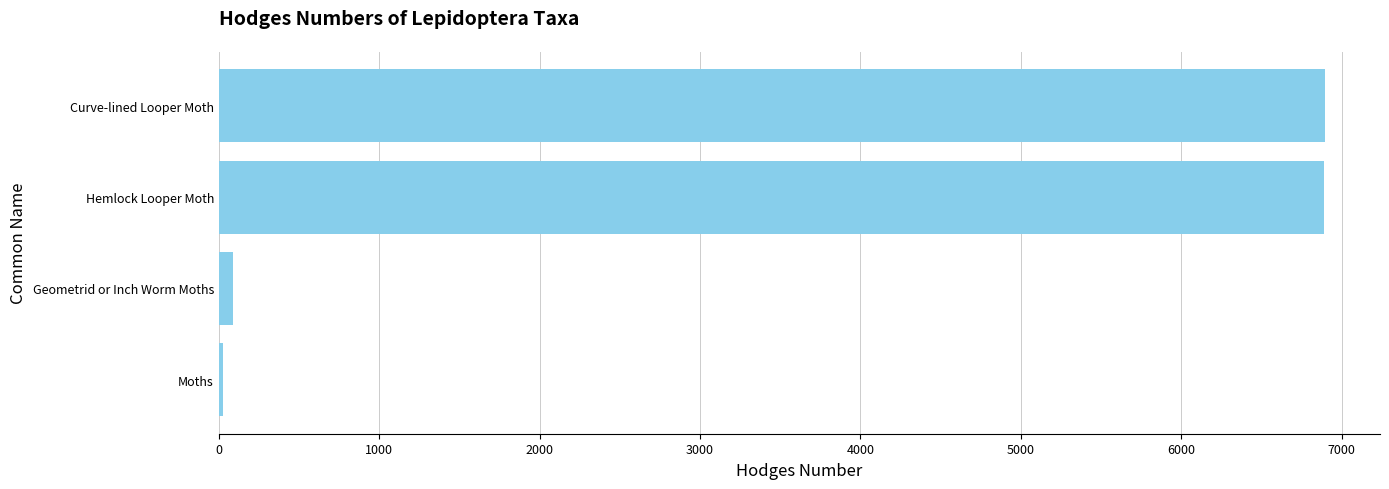

At which label is the value closest to 3461?

Geometrid or Inch Worm Moths